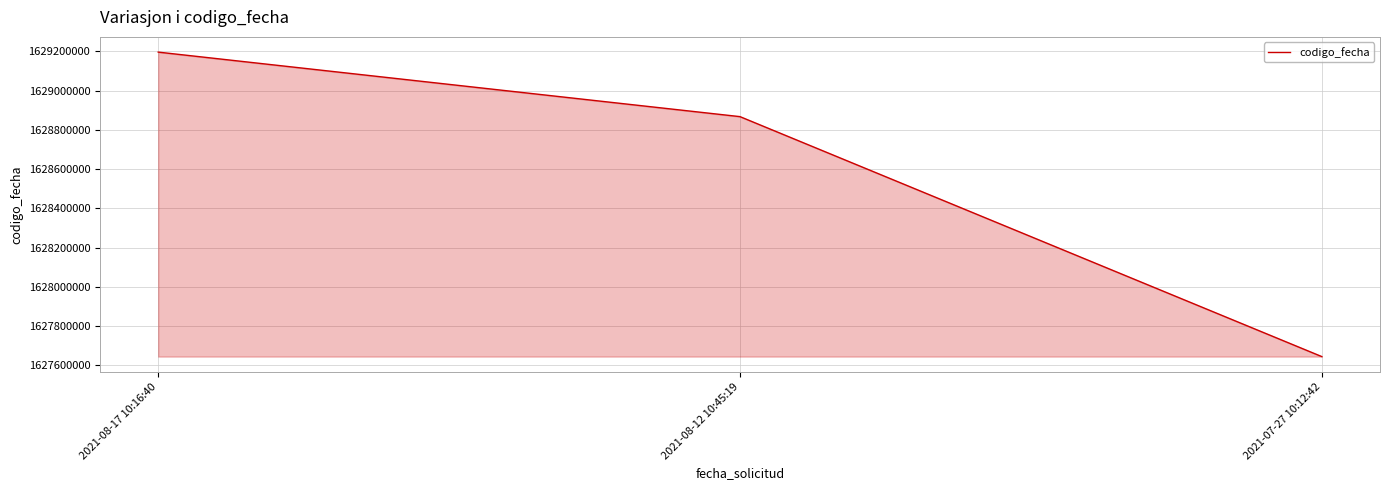

At which label is the value closest to 1628420024?

2021-08-12 10:45:19